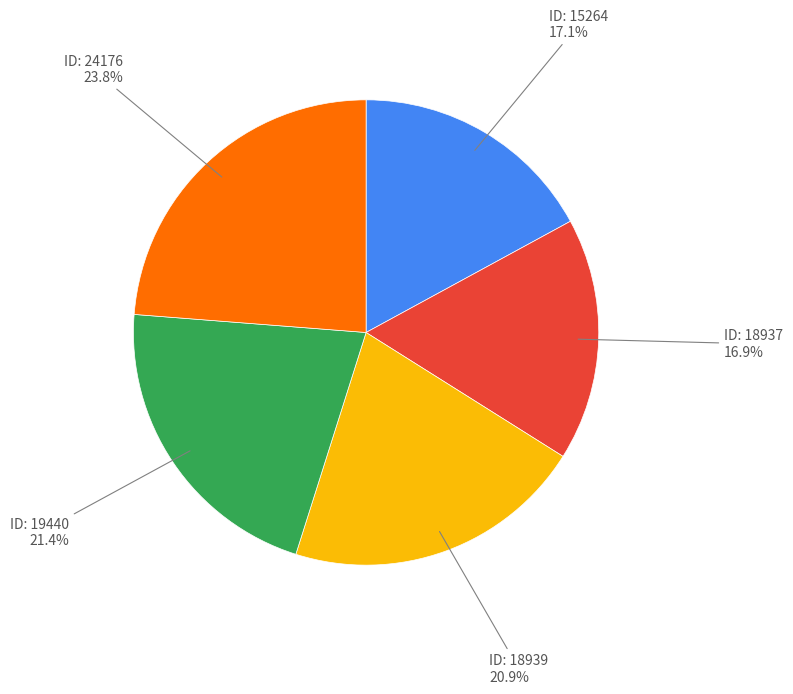

Does any single category account for the majority?

No